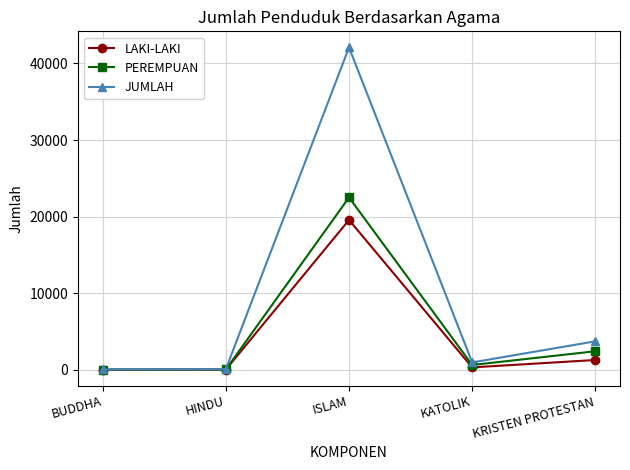

Does the chart have visible grid lines?

Yes